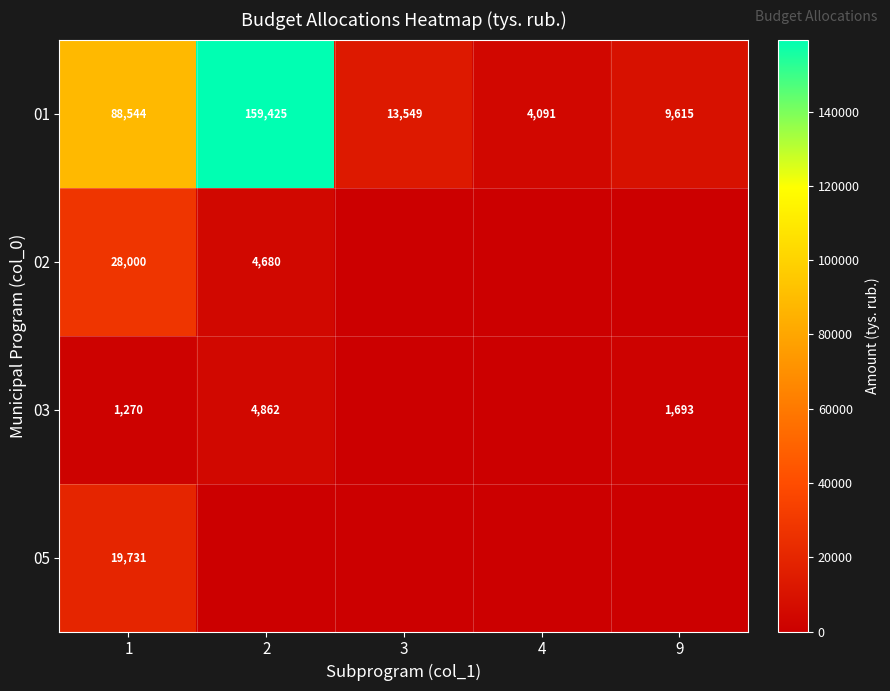

Is it true that 03 equals 1270 at 1?

True